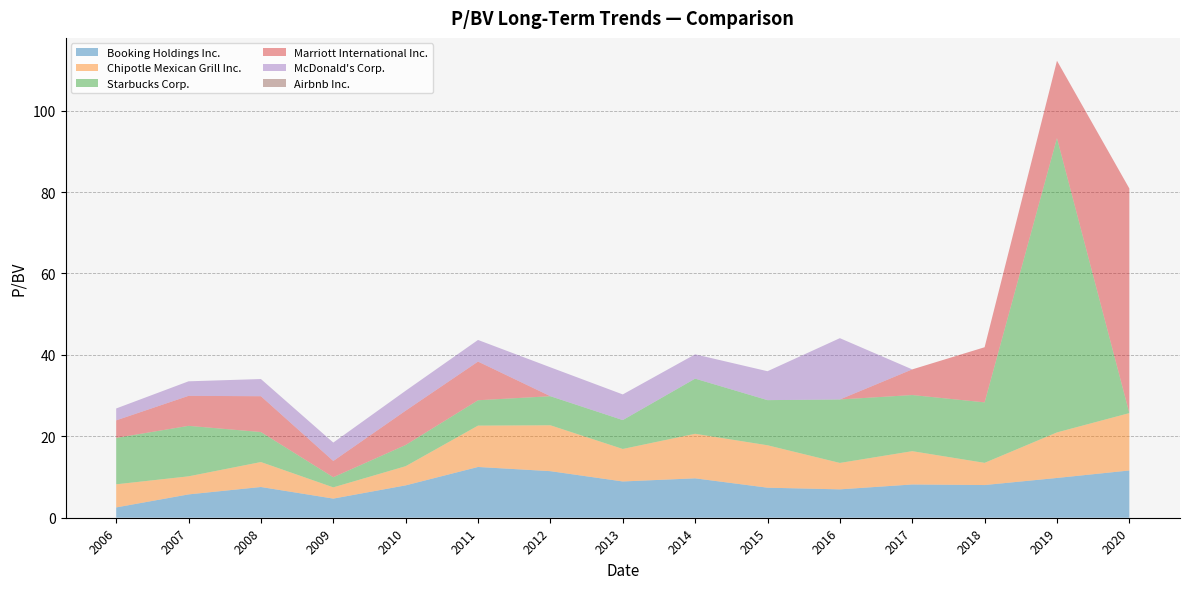

What is the total value across all series at 2014?

40.1